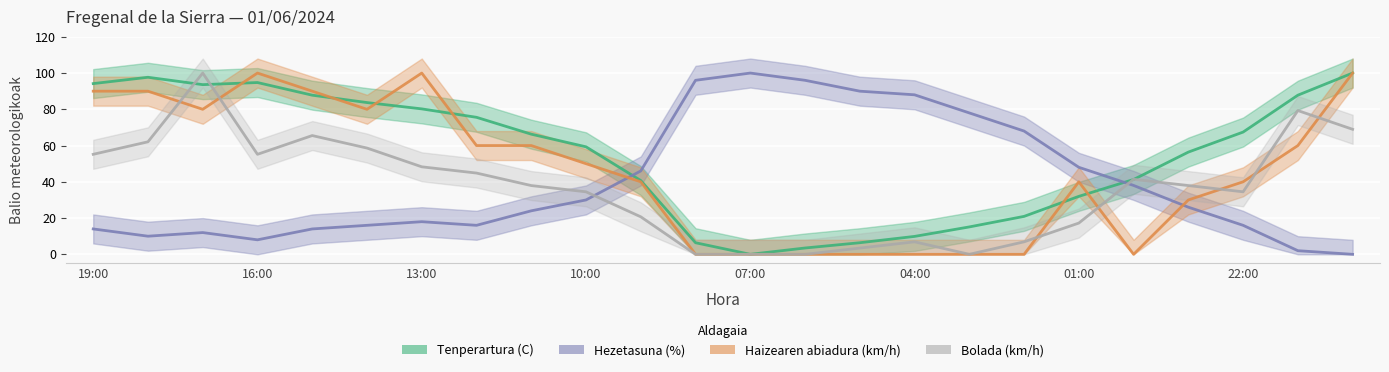

At 09:00, list the series in order from smallest to largest.

Bolada (km/h), Haizearen abiadura (km/h), Tenperartura (C), Hezetasuna (%)